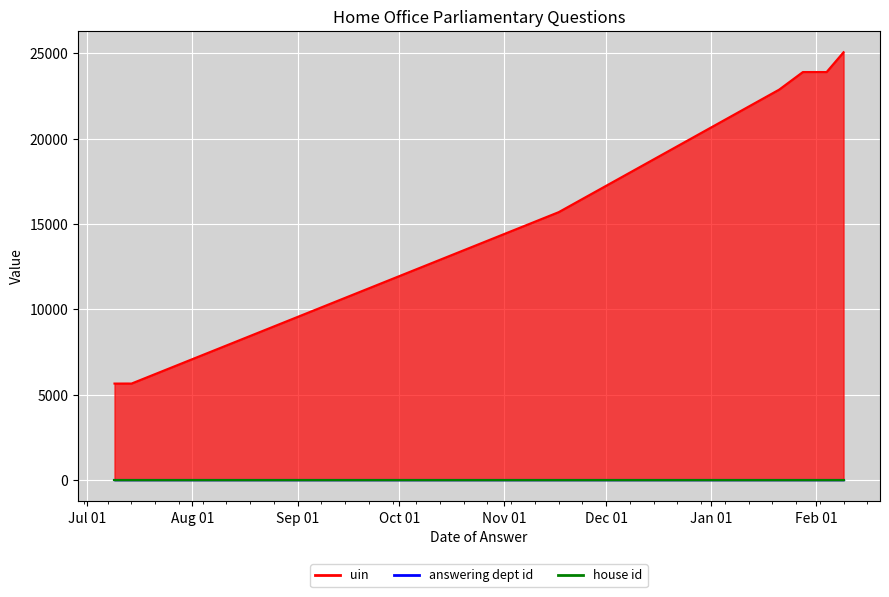

Is it true that answering dept id equals 0 at 2015-07-14?

False